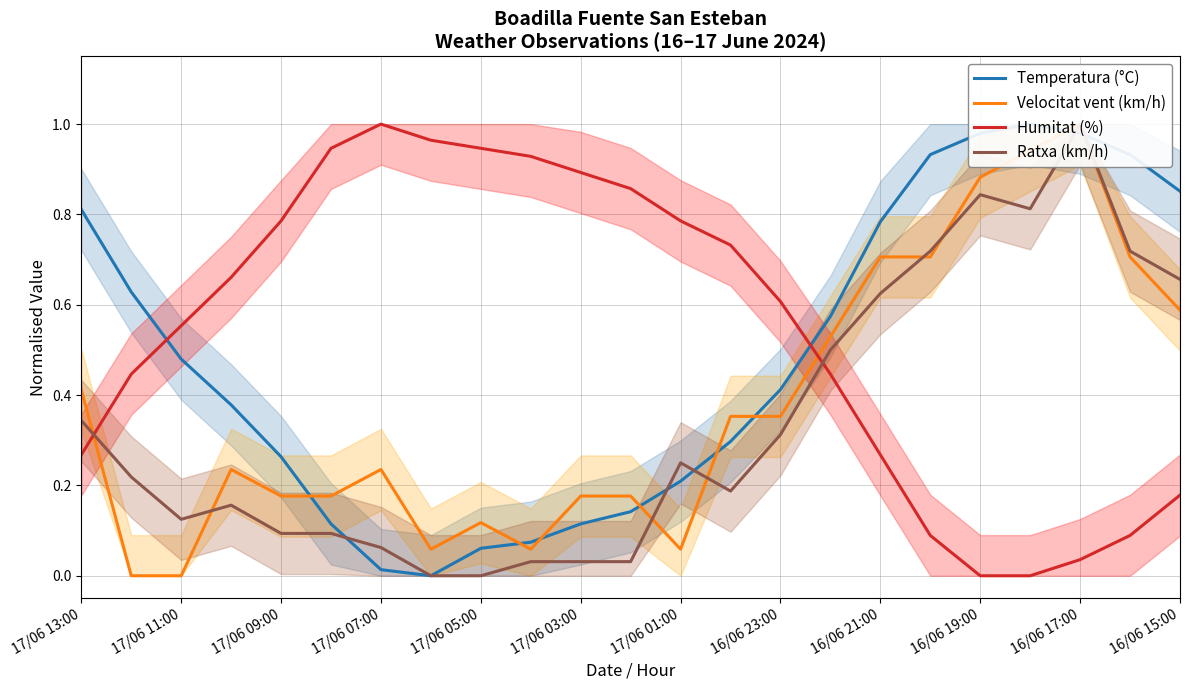

True or false: Ratxa (km/h) has more than 2 interior local peaks.

True